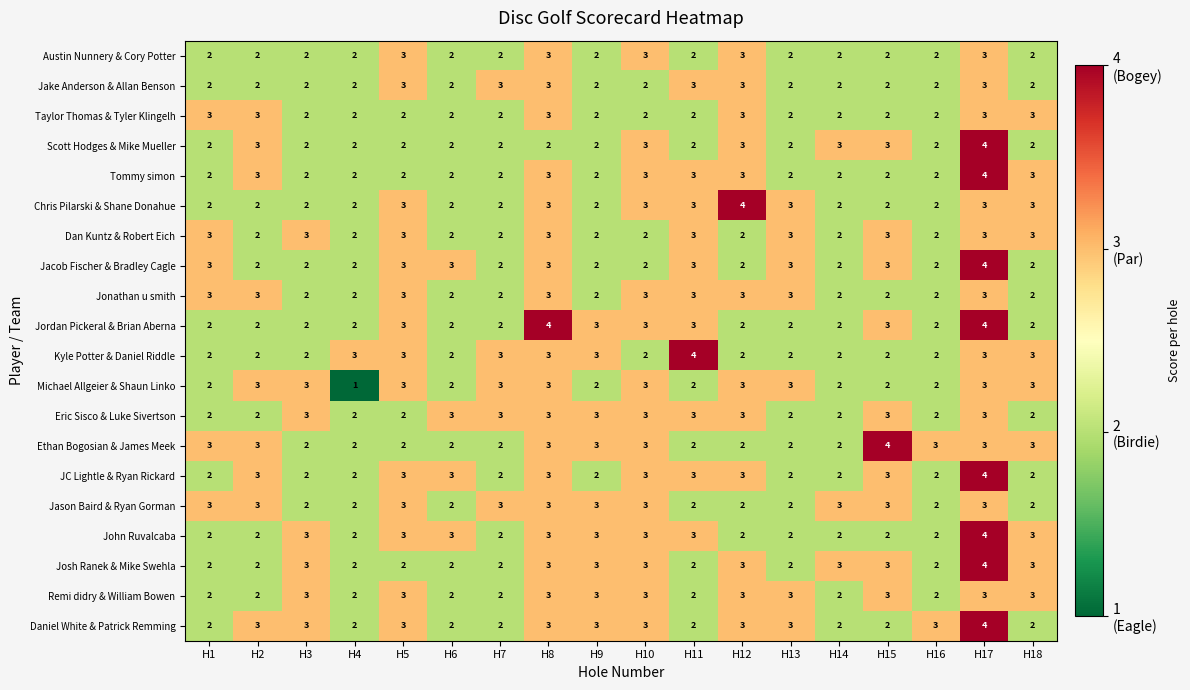

Between H2 and H4, which series saw the biggest shift?

Michael Allgeier & Shaun Linko